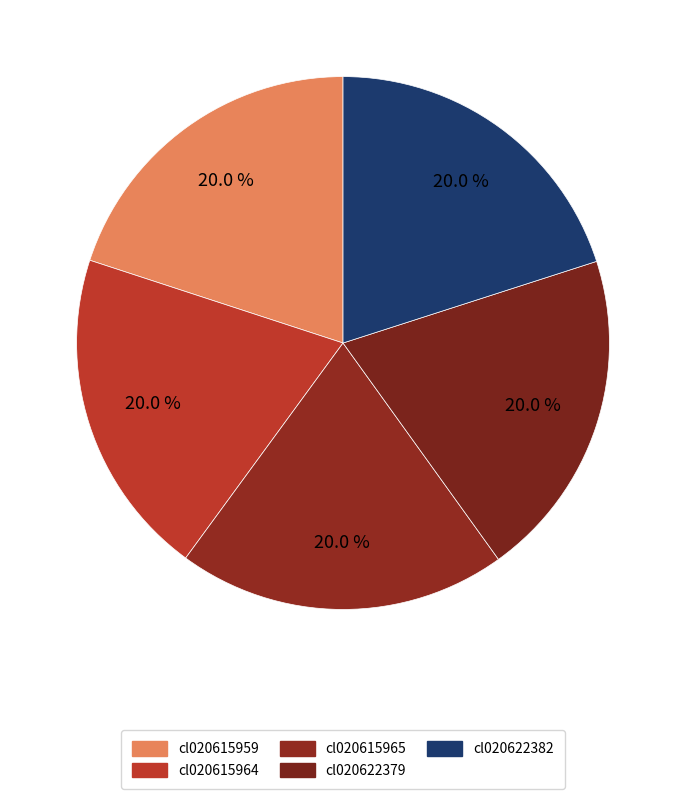

Which category has the smallest portion of the pie?

cl020615959